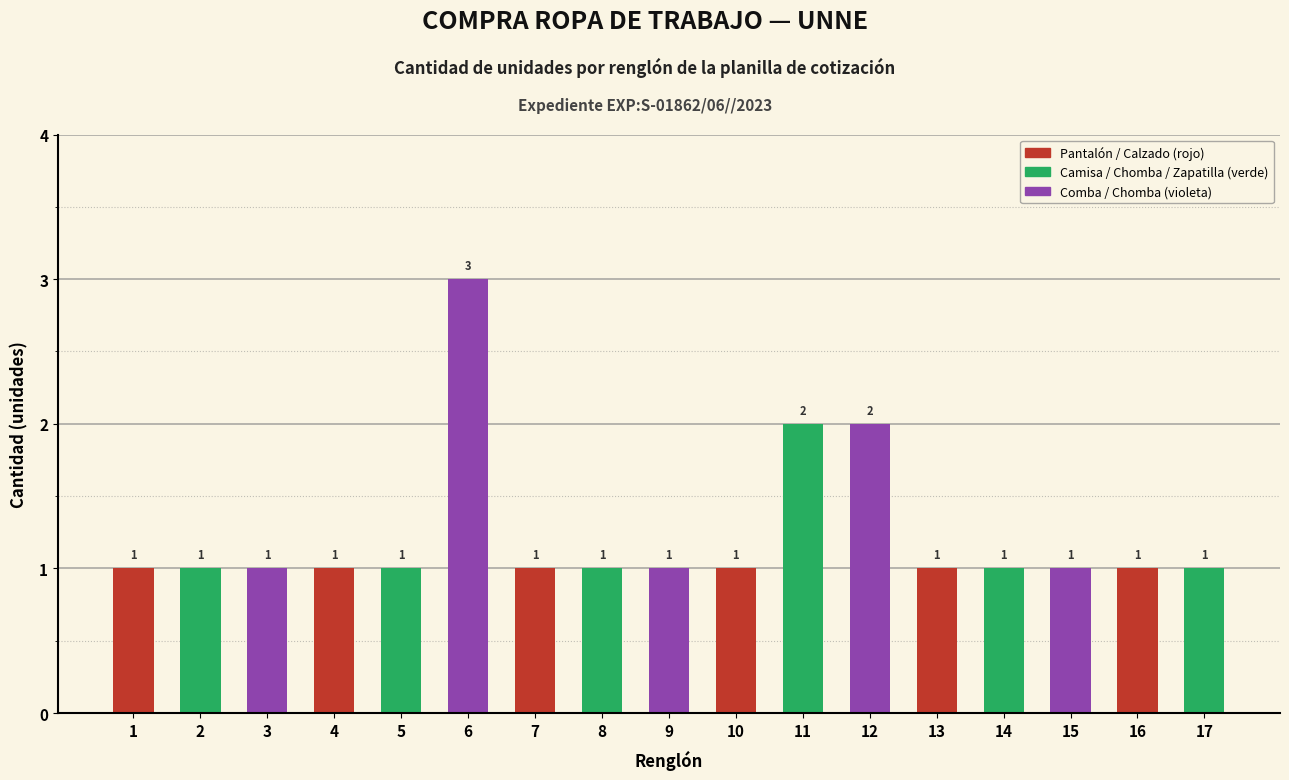

Reading left to right, extract all data points from this chart.

1	1	1	1	1	3	1	1	1	1	2	2	1	1	1	1	1